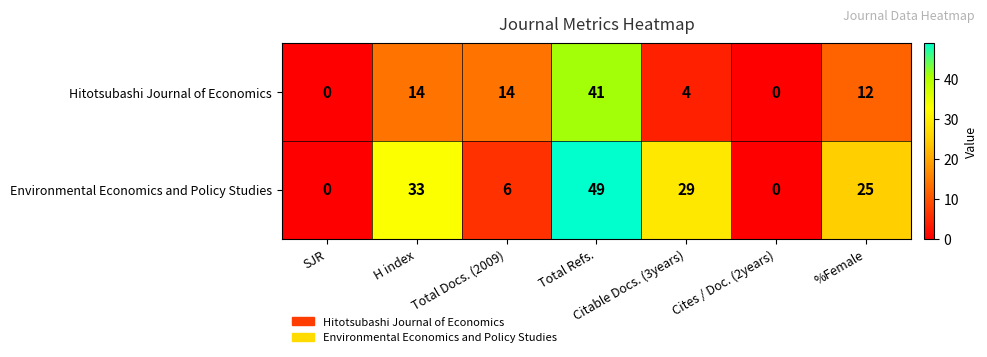

Rank the series at H index from lowest to highest value.

Hitotsubashi Journal of Economics, Environmental Economics and Policy Studies